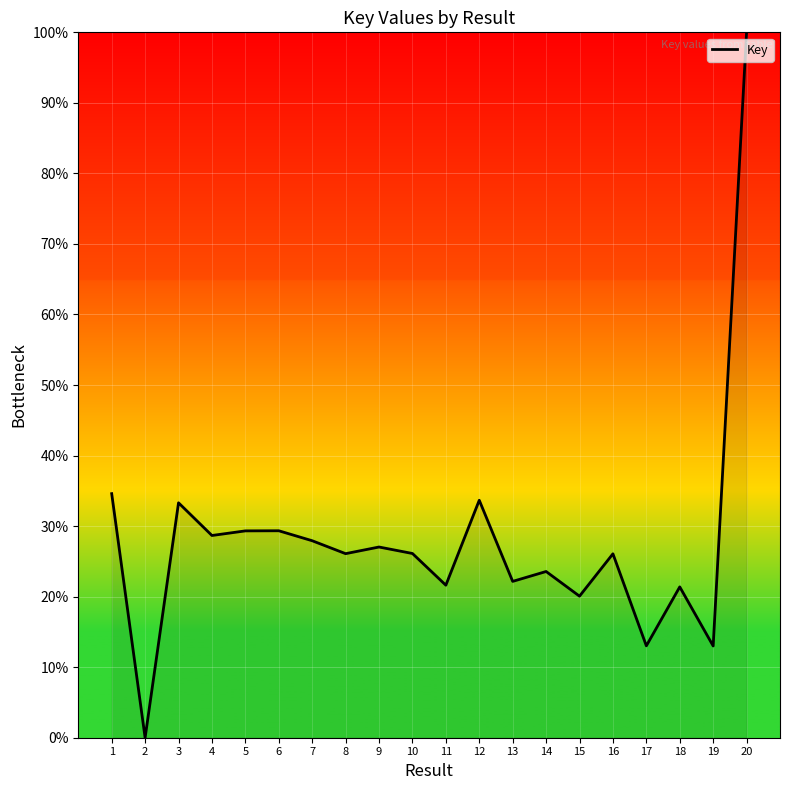

The value at 9 is 16.9. True or false?

False